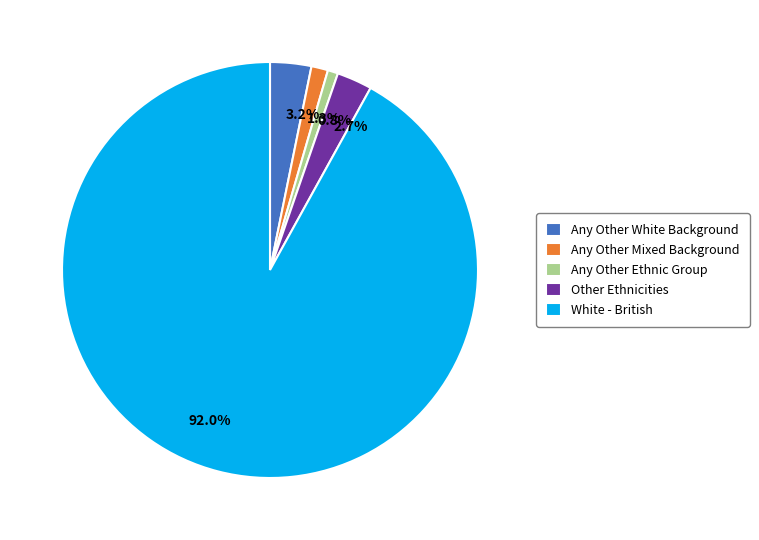

Does any single category account for the majority?

Yes